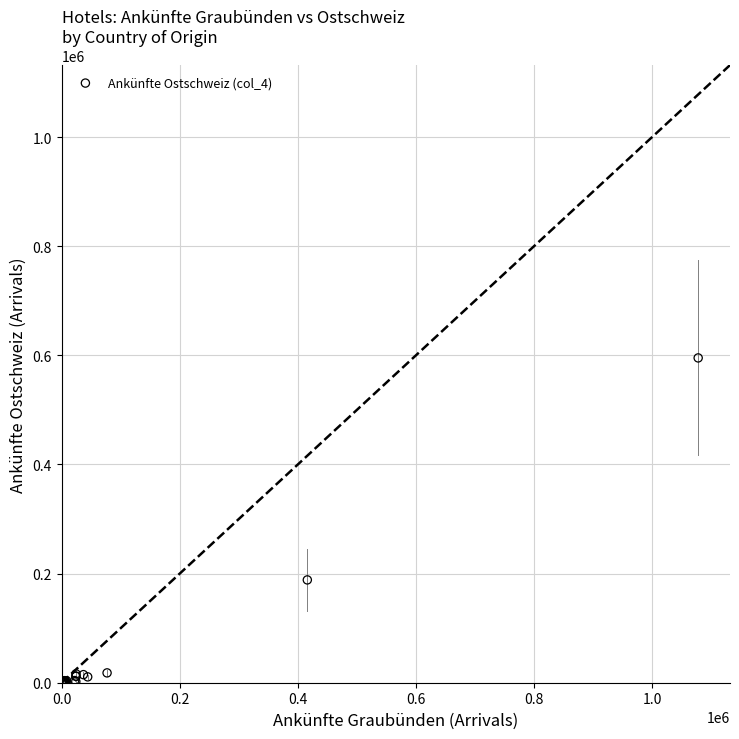

What Y value in the scatter plot is closest to 297751?

188424